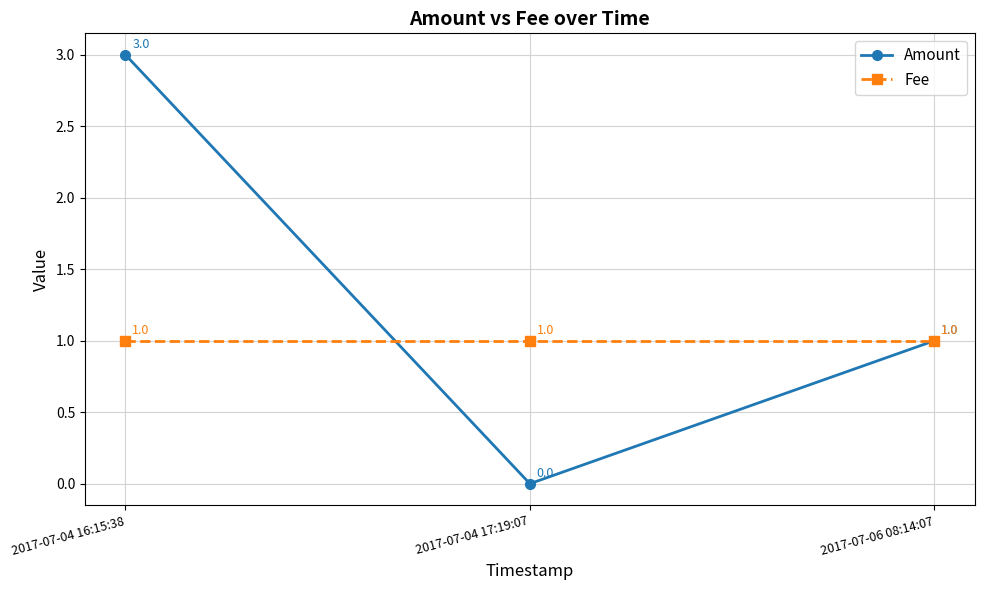

True or false: Fee has a value of 1 at 2017-07-04 16:15:38.

True